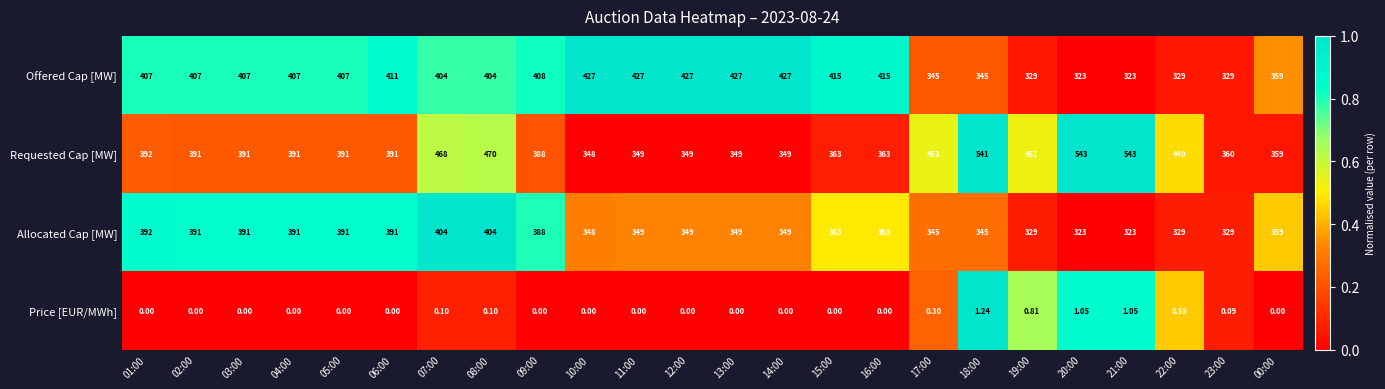

Rank the series by their maximum value, from lowest to highest.

Price [EUR/MWh], Allocated Cap [MW], Offered Cap [MW], Requested Cap [MW]